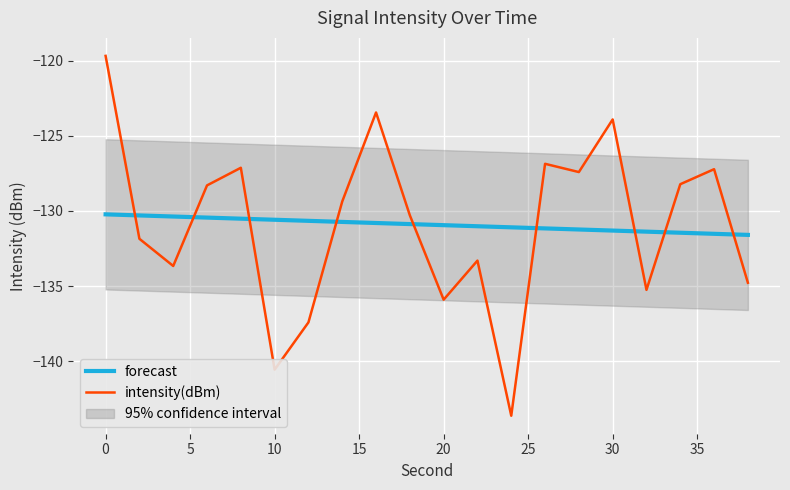

What is the difference between the maximum and minimum values in the intensity(dBm) series?

24.0